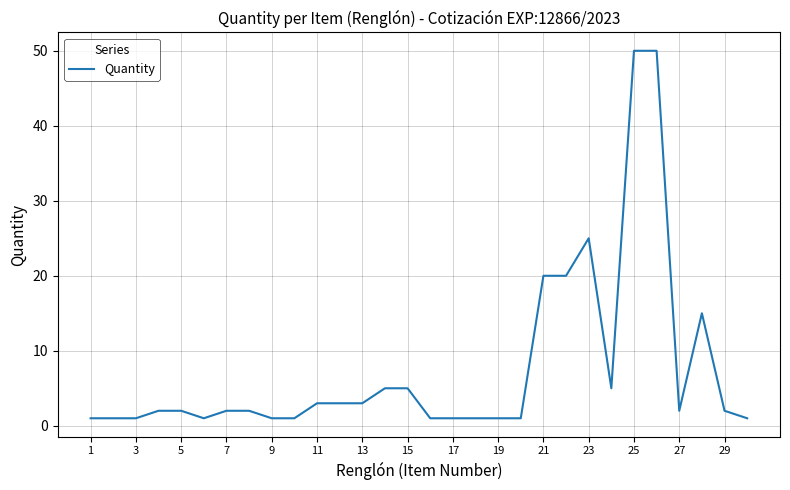

What is the difference between the maximum and minimum values?

49